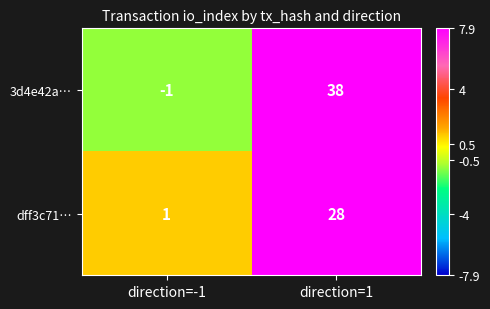

Which series changed the most between direction=-1 and direction=1?

3d4e42a…